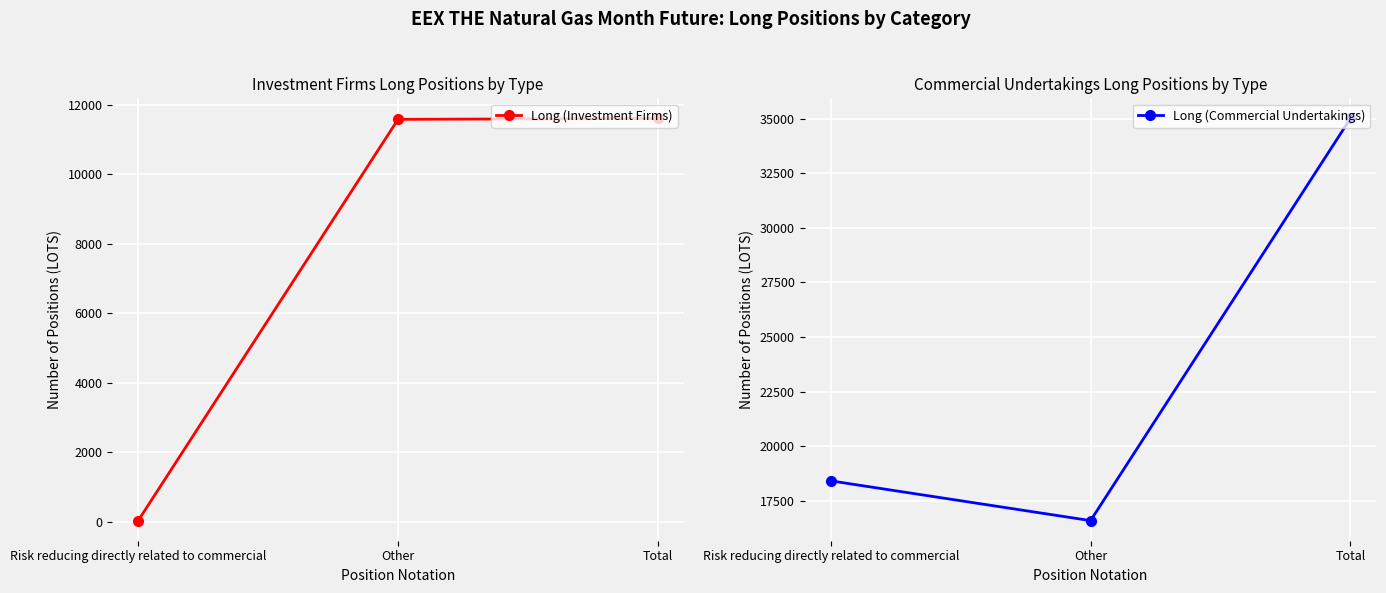

Which category has the lowest value across all series?

Risk reducing directly related to commercial